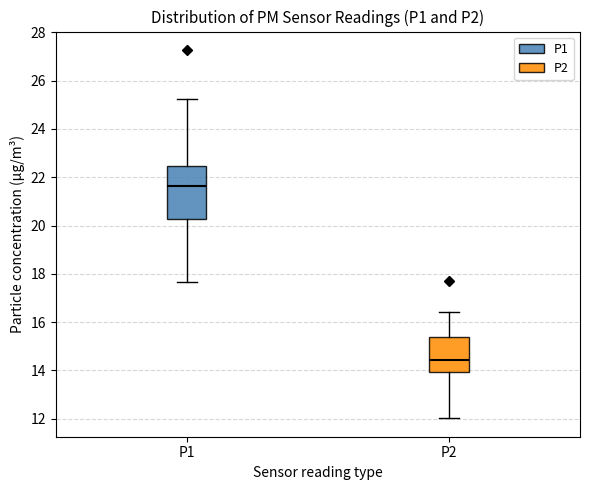

Which box's median line is the highest?

P1